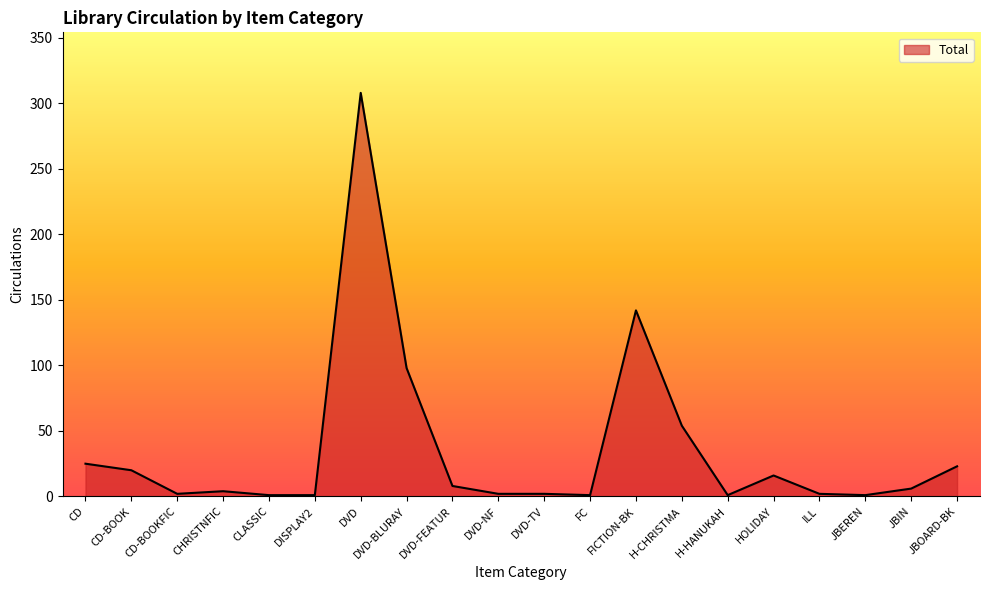

The value at JBOARD-BK is 41. True or false?

False